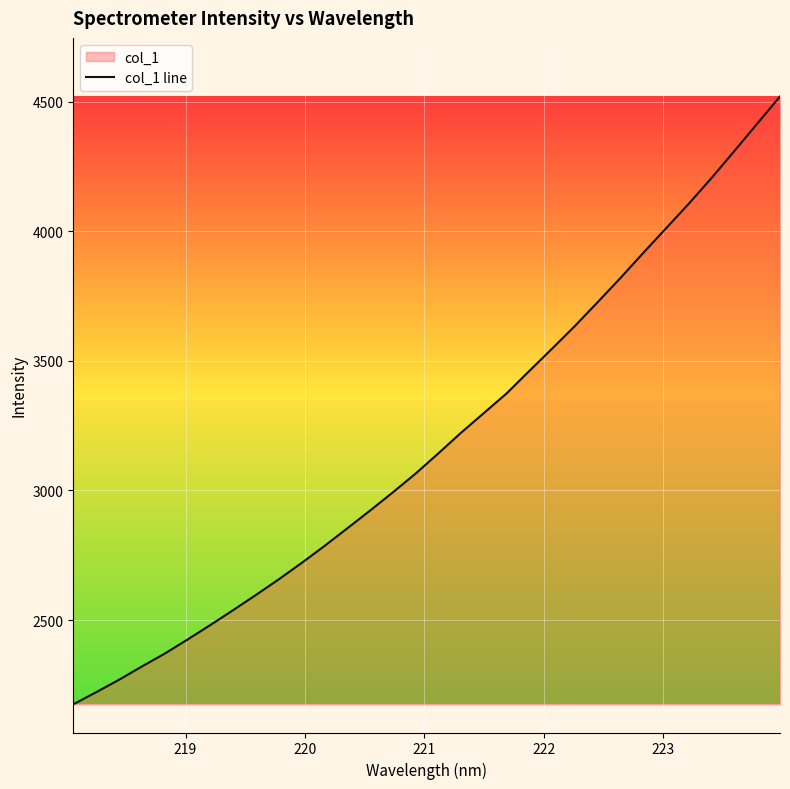

What is the difference between the maximum and minimum values?

2344.9